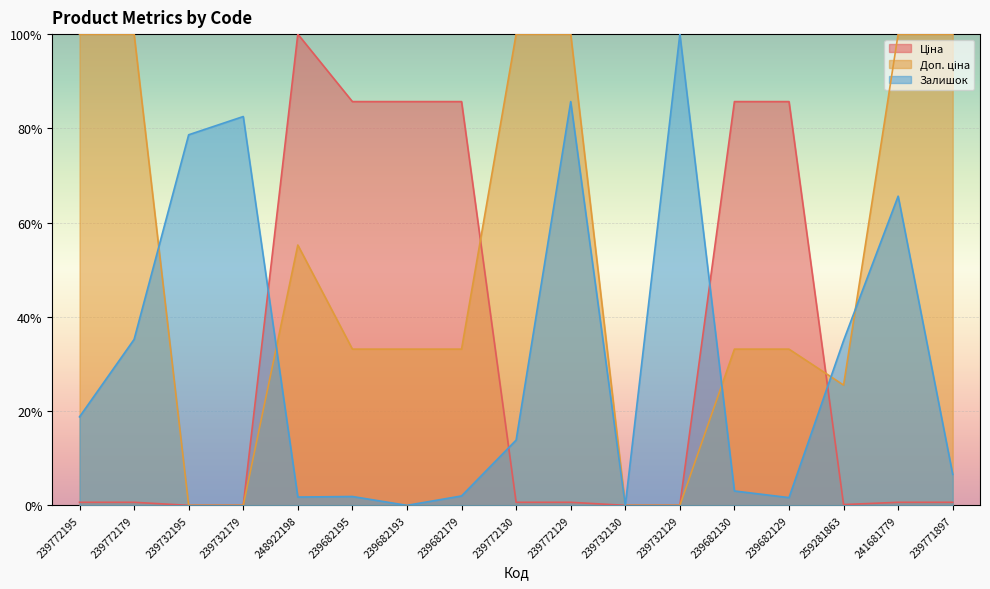

Count the number of data series in this chart.

3